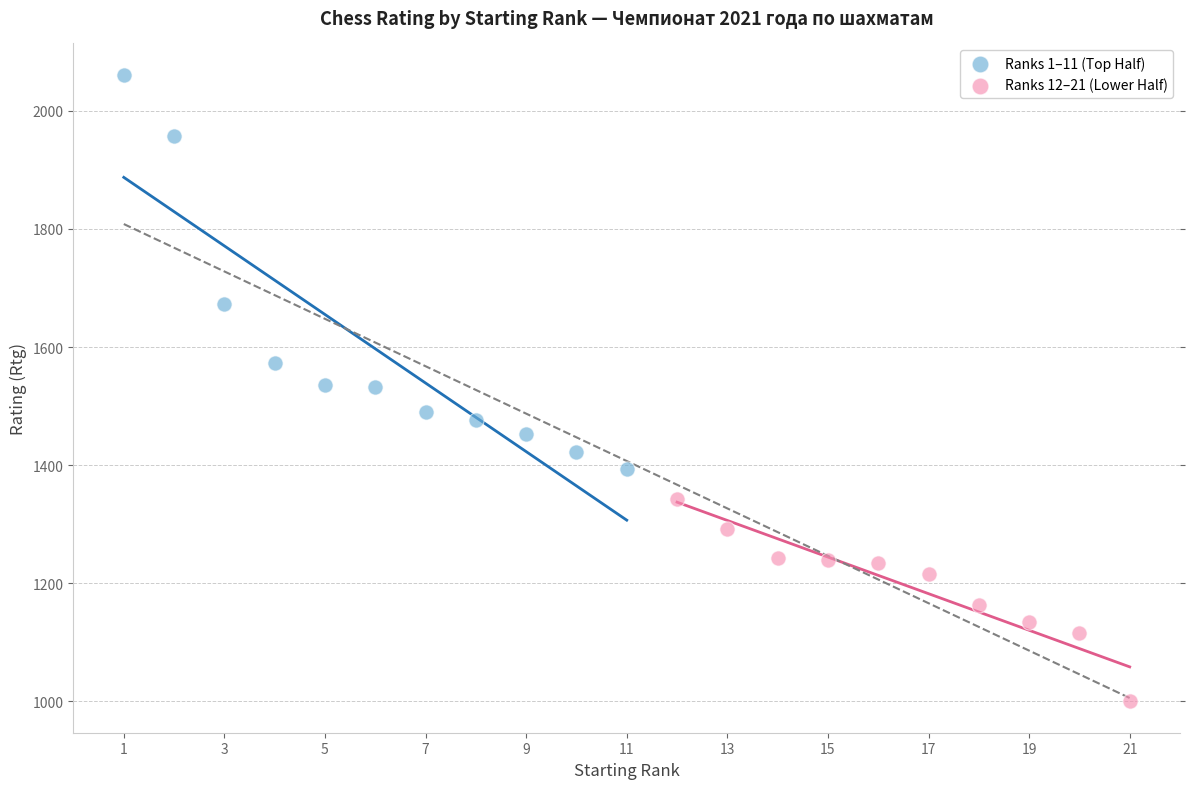

Which series reaches the maximum Y coordinate?

Ranks 1–11 (Top Half)